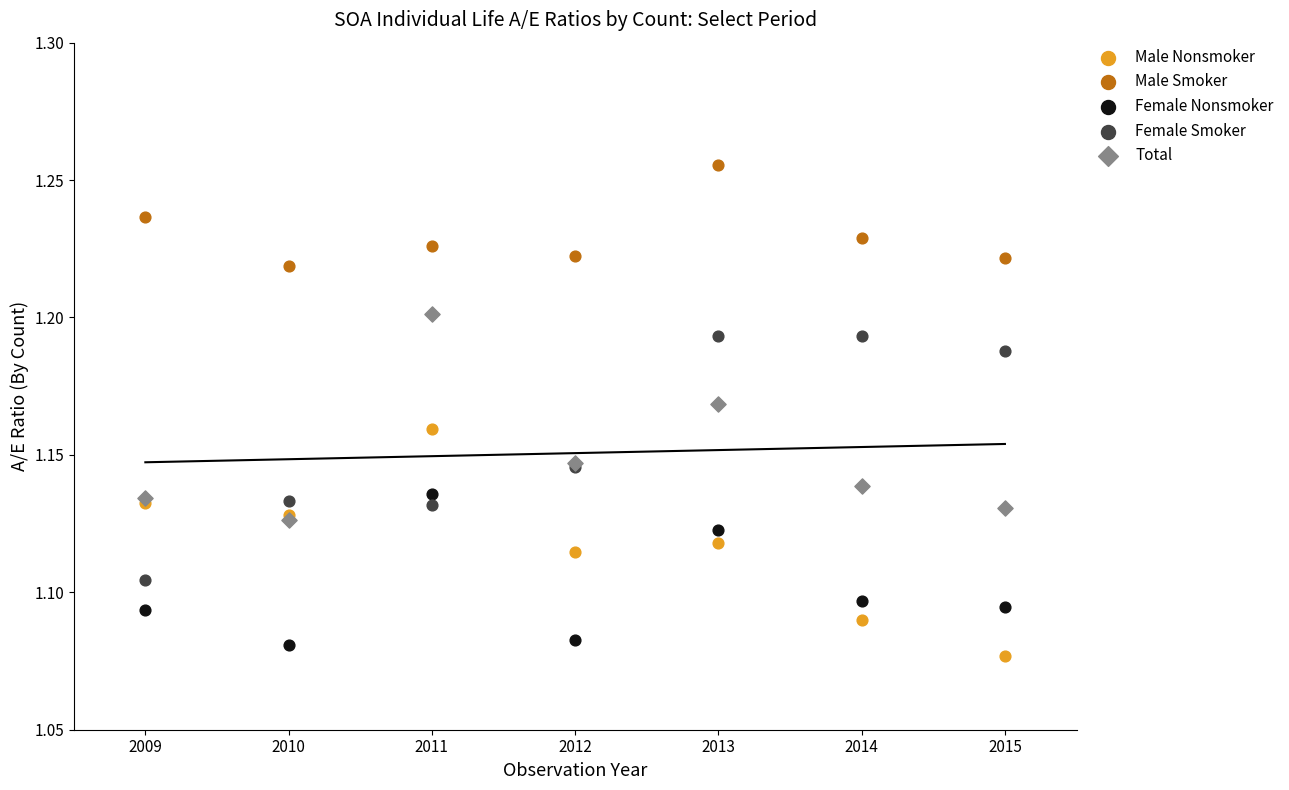

What are all the series names shown in the legend?

Male Nonsmoker, Male Smoker, Female Nonsmoker, Female Smoker, Total